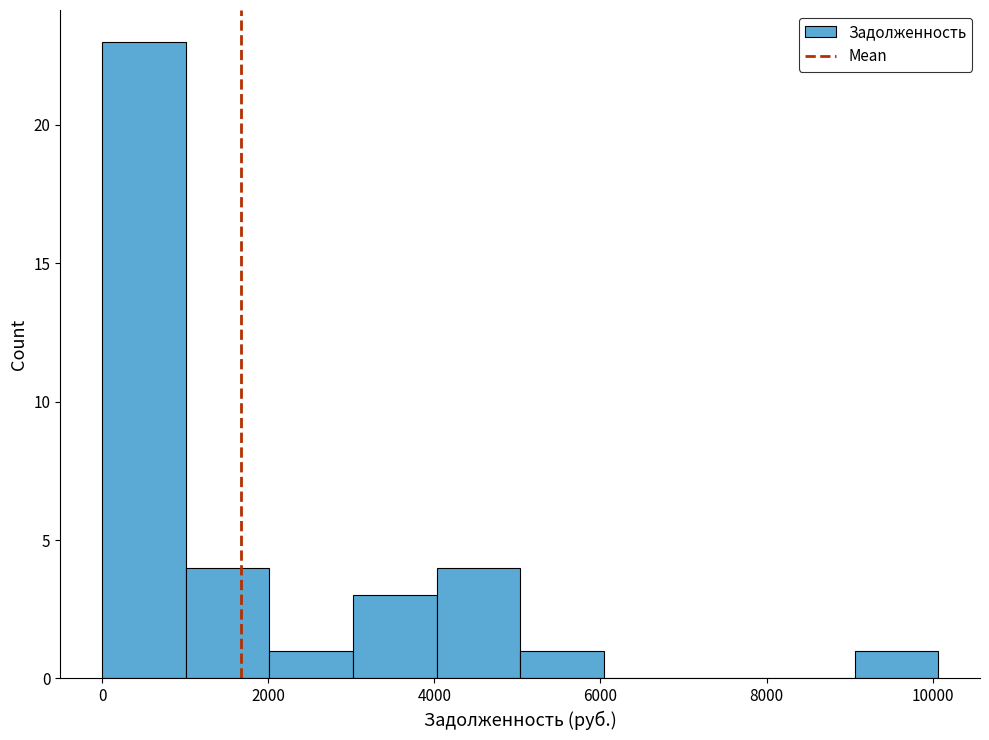

Reading left to right, transcribe this chart: for each bar, give the range it covers on the x-axis and its height. Neither the bar edges nor the heights are printed on the chart, so give them approximately, as read against the axes.

0 to 1000: 23
1000 to 2000: 4
2000 to 3000: 1
3000 to 4000: 3
4000 to 5000: 4
5000 to 6000: 1
6000 to 7000: 0
7000 to 8000: 0
8000 to 9000: 0
9000 to 10000: 1